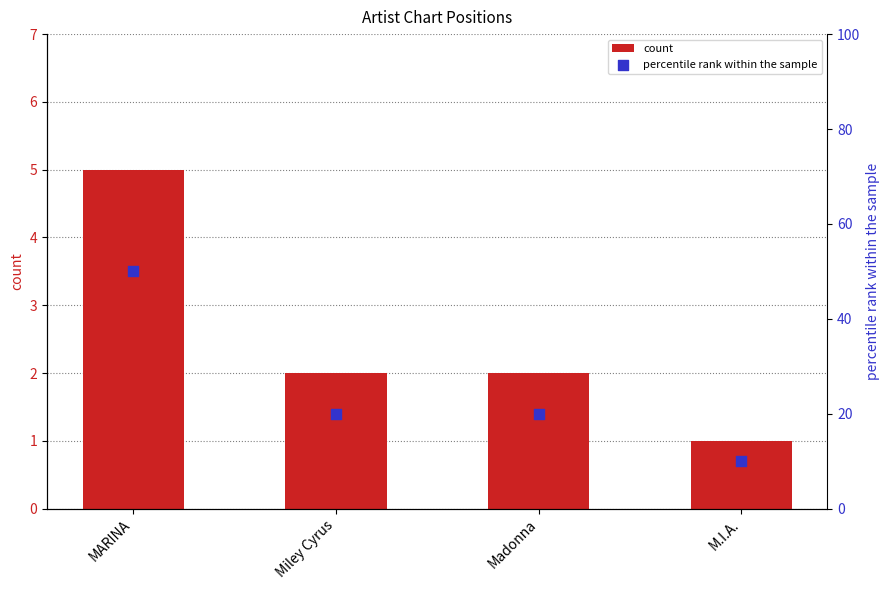

Which series reaches the minimum Y coordinate?

count